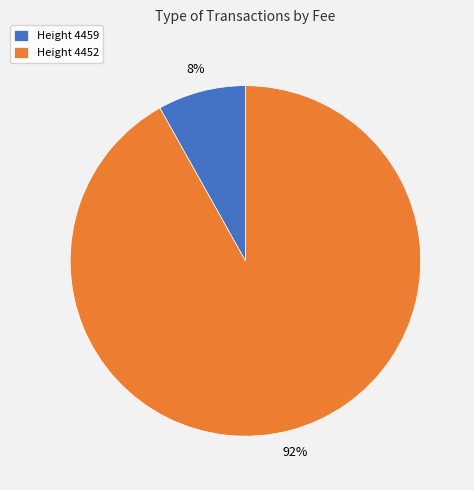

What percentage is the Height 4452 slice, to the nearest percent?

92%